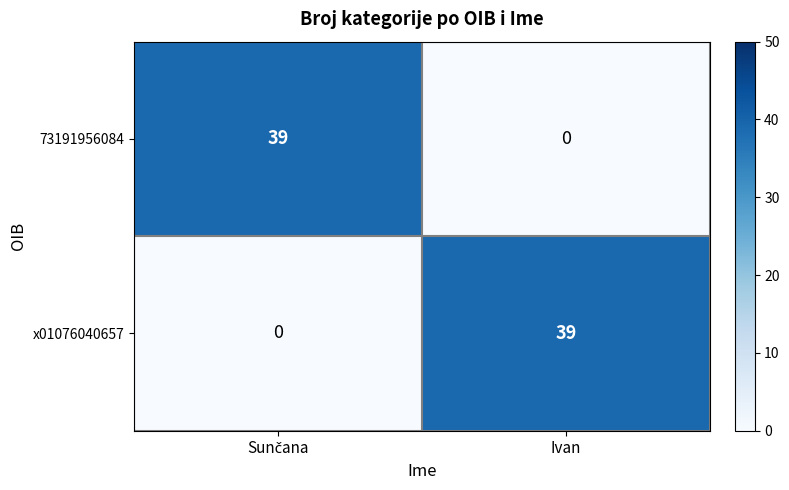

The value of 73191956084 at Ivan is 19. True or false?

False